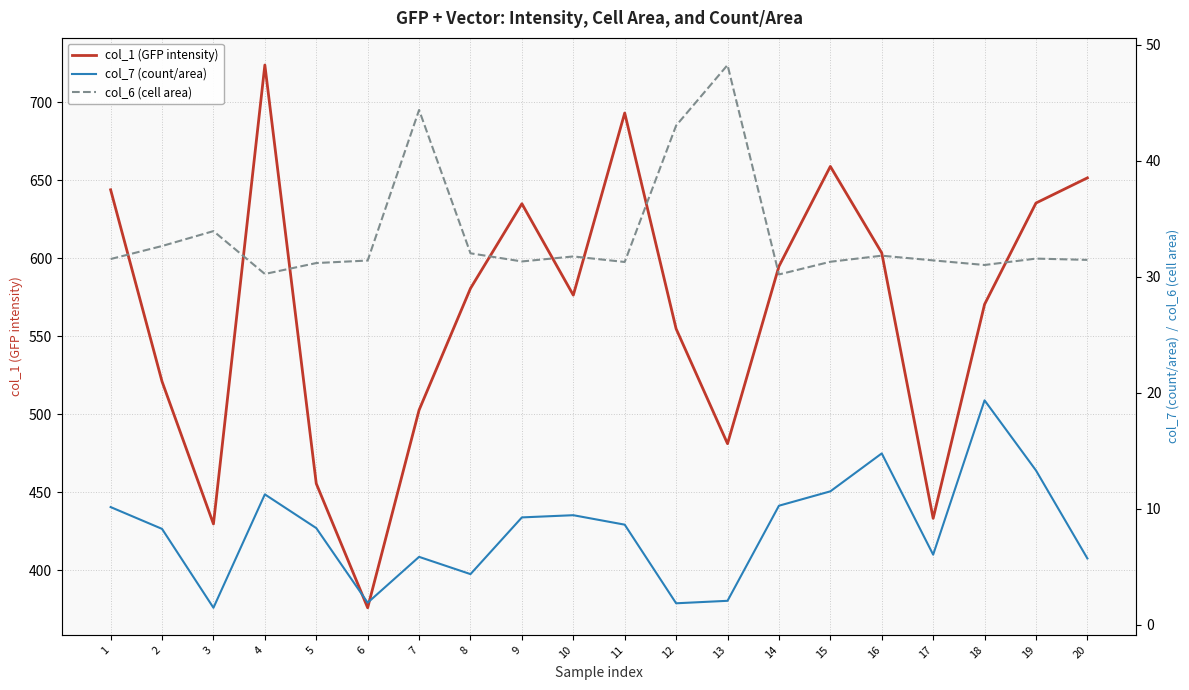

True or false: col_7 (count/area) and col_6 (cell area) cross at least once.

False